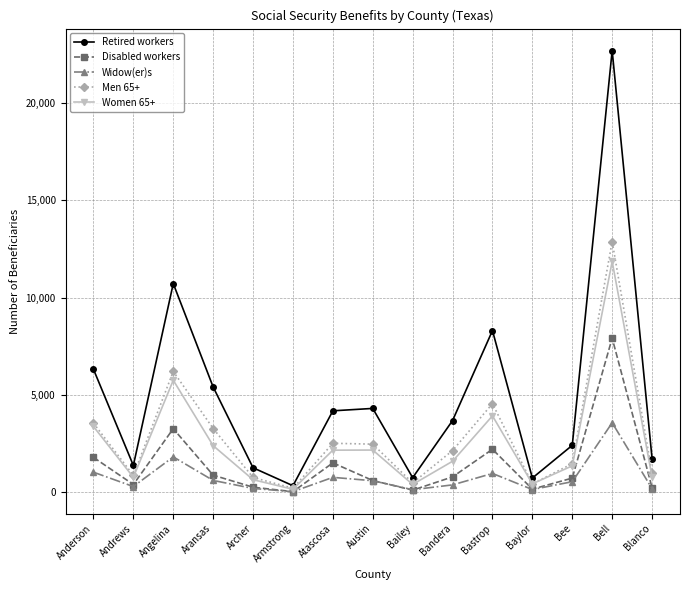

The Women 65+ series shows 2399 at Aransas. True or false?

True